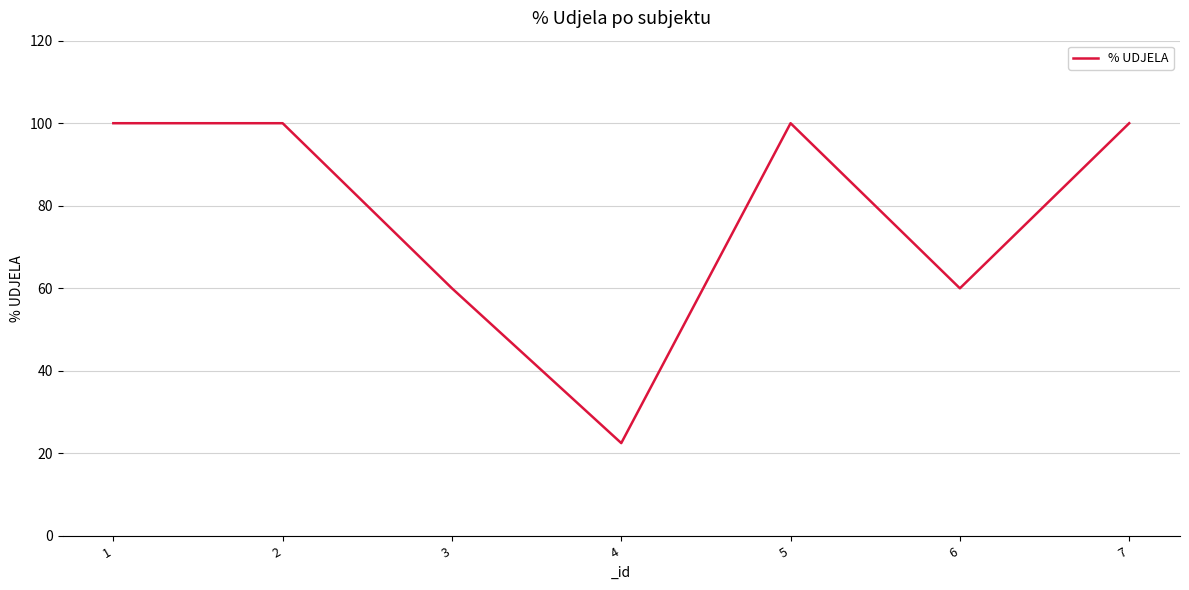

Reading right to left, extract all data points from this chart.

7=100.0	6=60.0	5=100.0	4=22.5	3=60.0	2=100.0	1=100.0